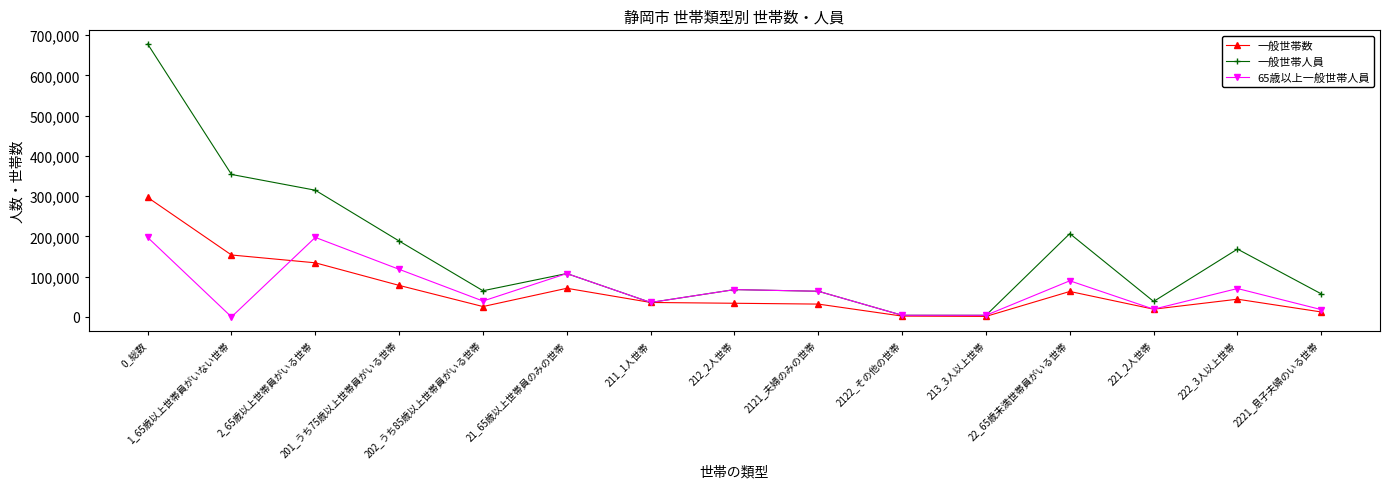

Rank the series by their maximum value, from highest to lowest.

一般世帯人員, 一般世帯数, 65歳以上一般世帯人員